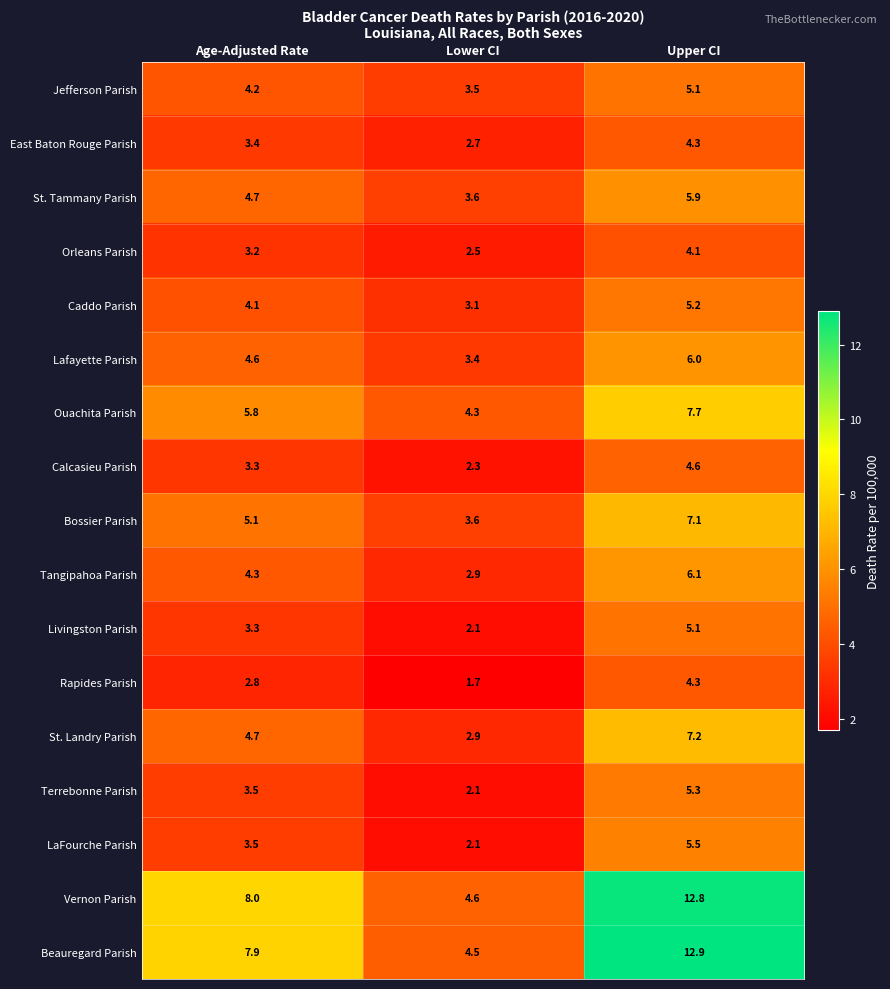

List the labels in order of Calcasieu Parish value, smallest first.

Lower CI, Age-Adjusted Rate, Upper CI